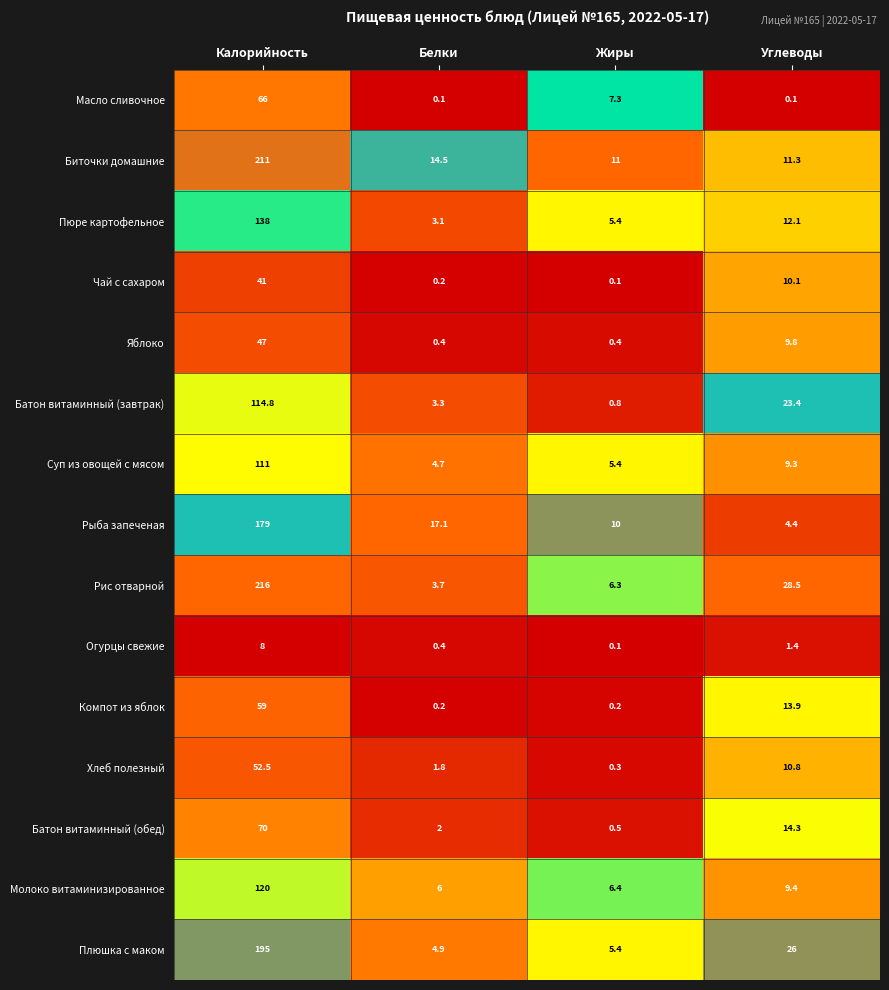

Read the Биточки домашние value at Калорийность.

211.0